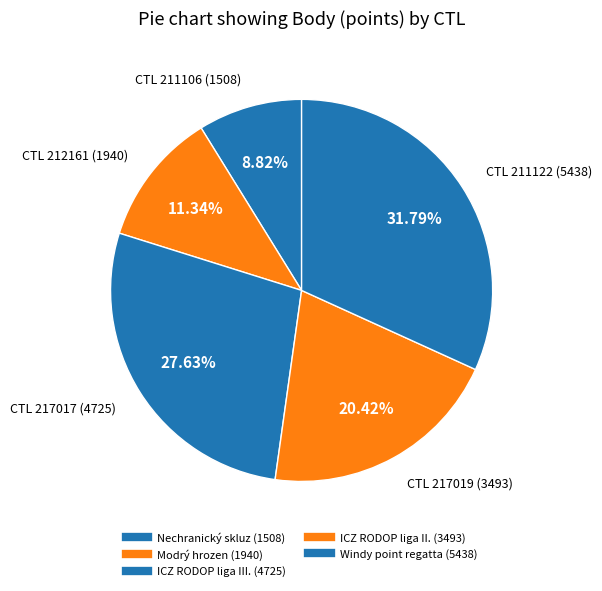

Which category has the smallest portion of the pie?

211106